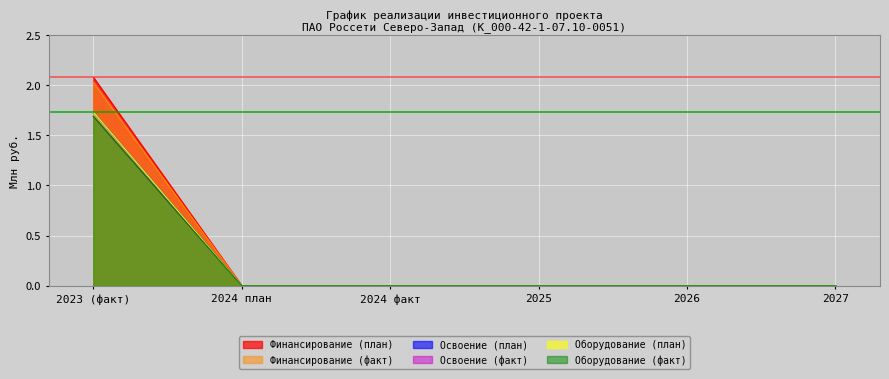

True or false: Финансирование (факт) and Оборудование (план) cross at least once.

False